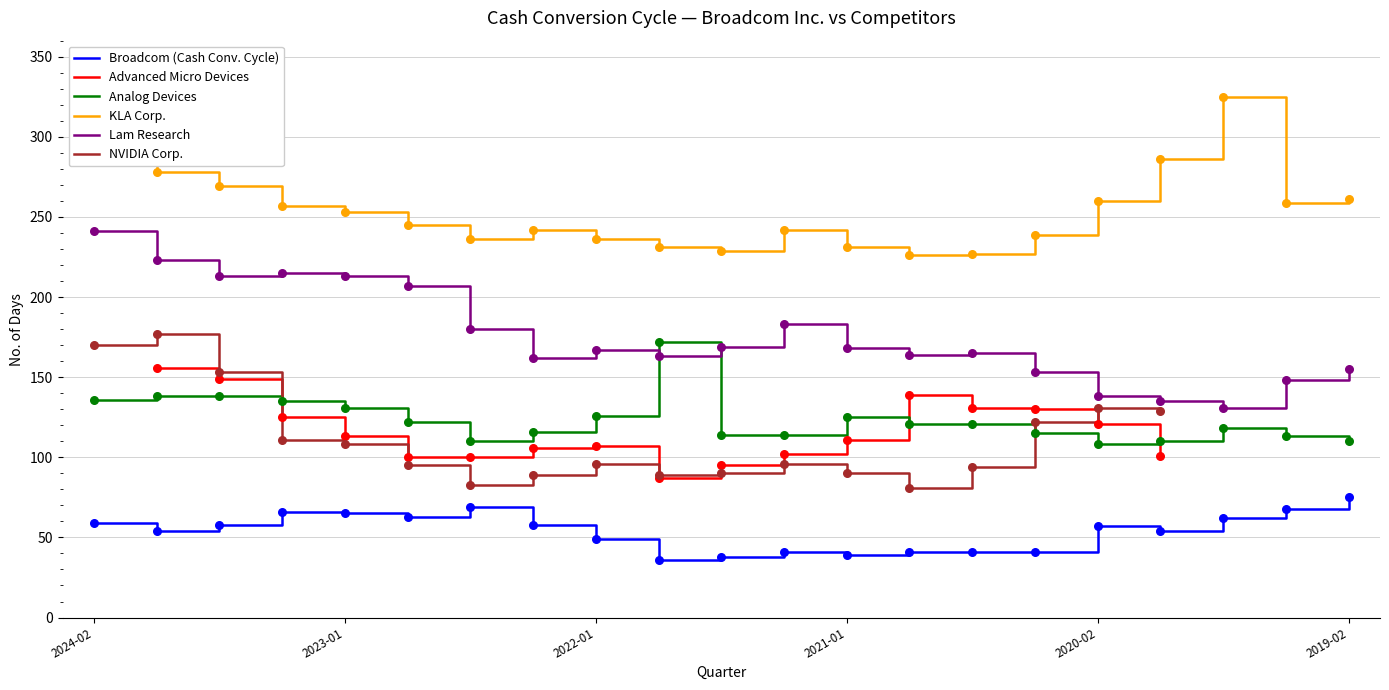

Which series ends up on top after the final intersection of Lam Research and Analog Devices?

Lam Research